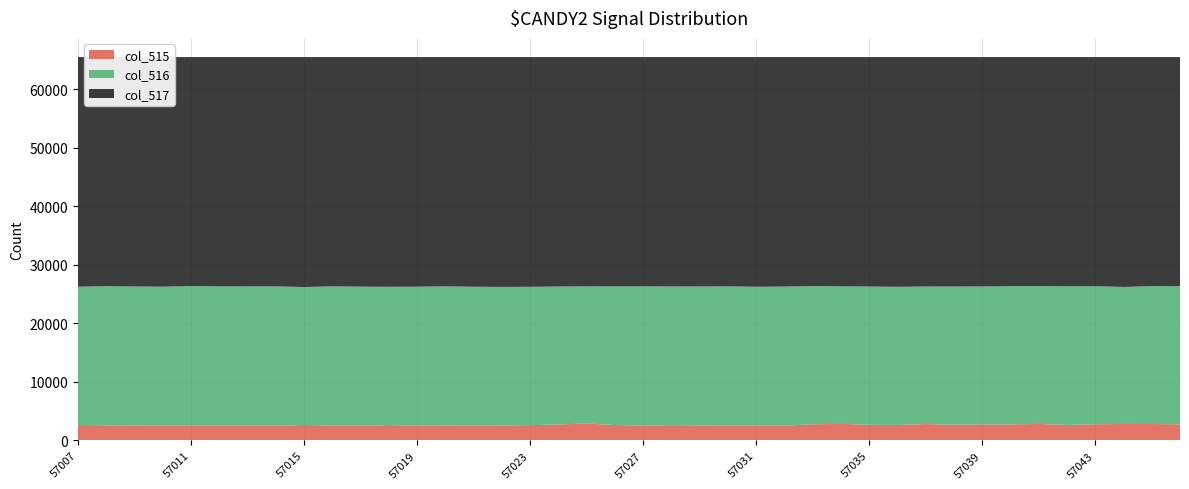

Reading right to left, extract all data points from this chart.

col_515: 2761	2813	2821	2770	2655	2829	2746	2731	2702	2805	2658	2678	2833	2766	2529	2522	2568	2603	2621	2577	2634	2906	2728	2620	2594	2562	2606	2546	2635	2513	2581	2645	2547	2576	2576	2496	2581	2487	2603	2642
col_516: 23594	23571	23413	23594	23710	23552	23637	23587	23607	23507	23604	23628	23523	23627	23774	23751	23768	23713	23697	23776	23708	23431	23582	23643	23650	23712	23730	23740	23630	23775	23759	23582	23781	23756	23777	23895	23702	23827	23778	23630
col_517: 39180	39151	39301	39171	39170	39154	39152	39217	39226	39223	39273	39229	39179	39142	39232	39262	39199	39219	39217	39182	39193	39198	39225	39272	39291	39261	39199	39249	39270	39247	39195	39308	39207	39203	39182	39144	39252	39221	39154	39263